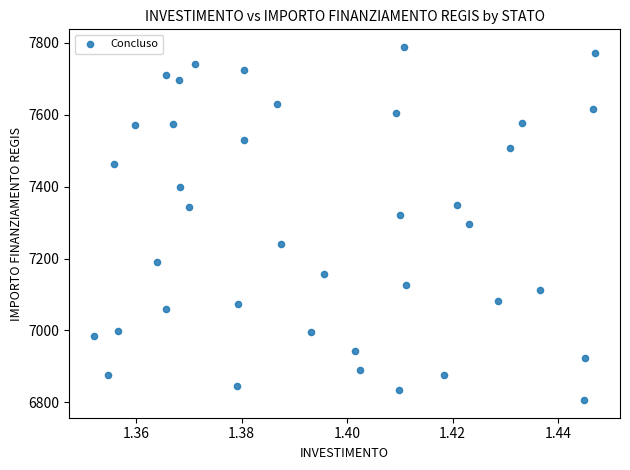

What is the range of Y values (max minus min)?

981.4